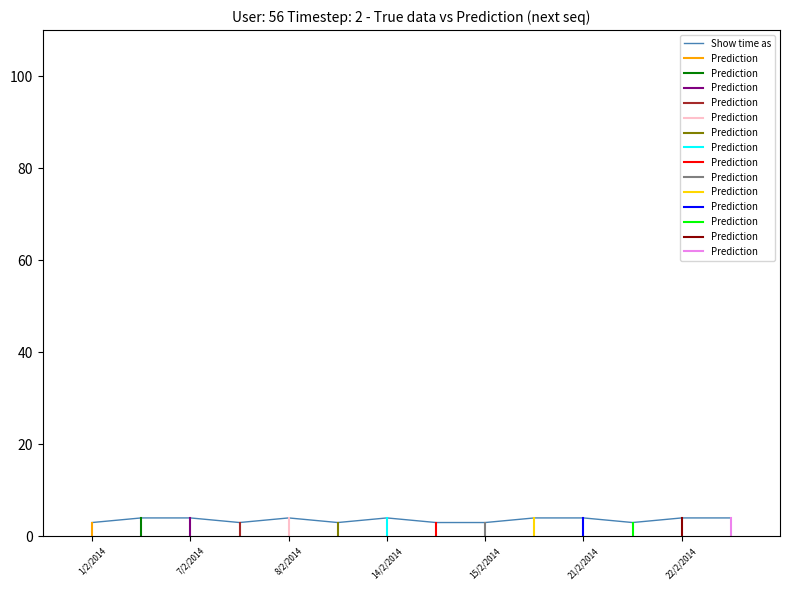

The chart shows a value of 4 at 28/2/2014. True or false?

True